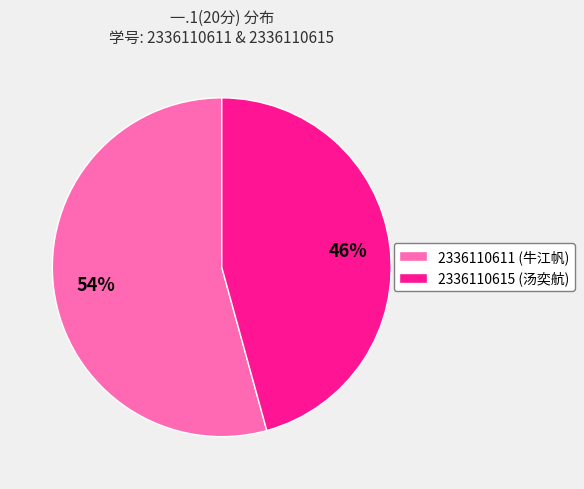

What percentage is the 2336110611 slice, to the nearest percent?

54%